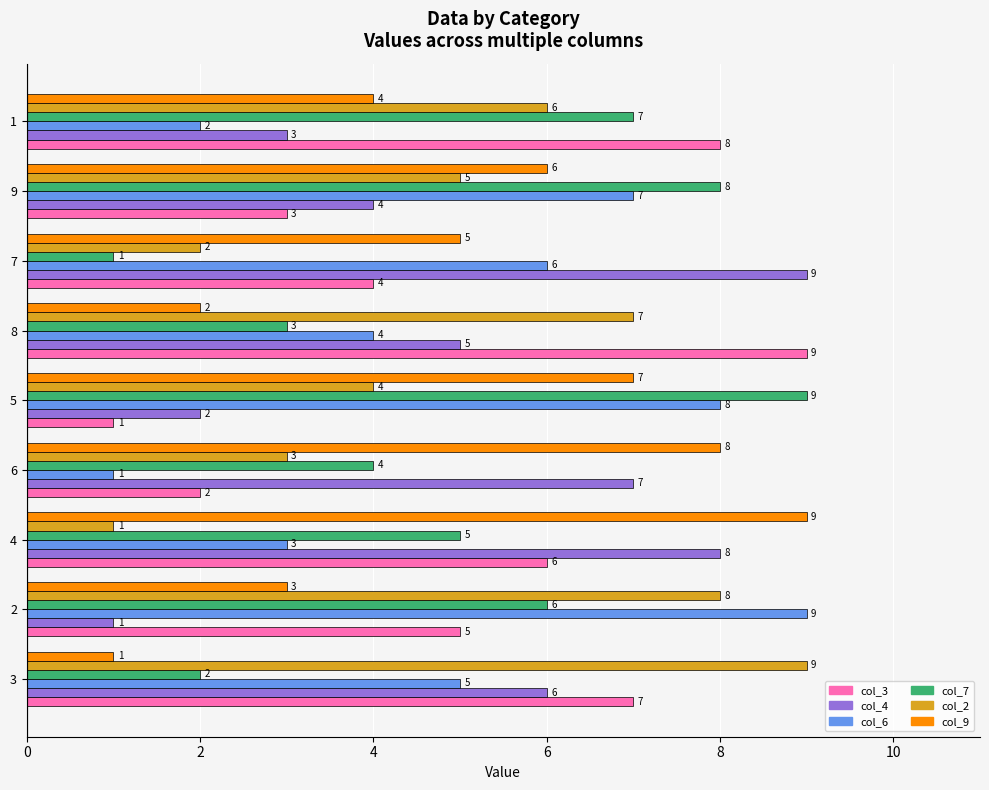

Where is col_2 nearest to the value 5?

9